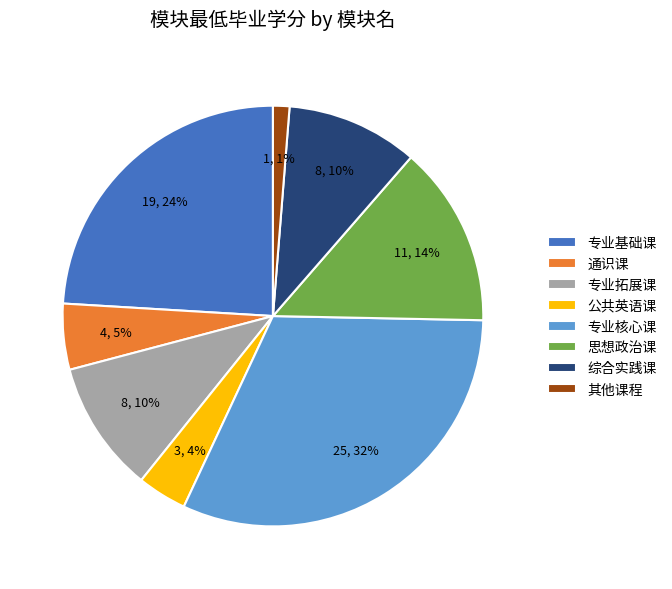

Does 思想政治课 represent more than half of the total?

No